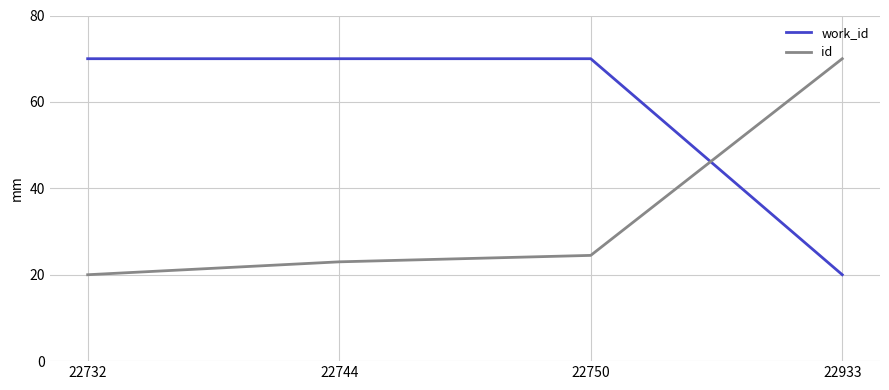

Rank the series by their average value, from highest to lowest.

work_id, id